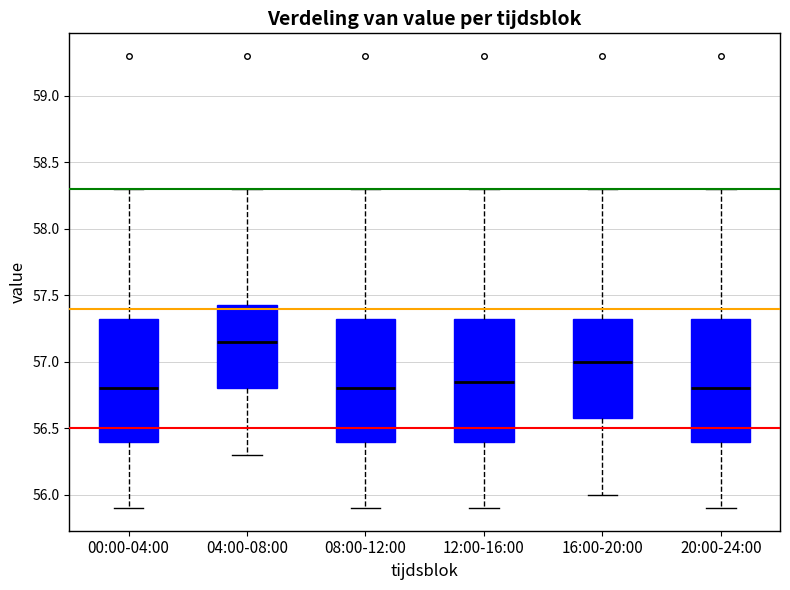

Where does the lower whisker of the box for 04:00-08:00 end on the y-axis? The values are not printed on the chart, so give them approximately, as read against the axis.

56.30